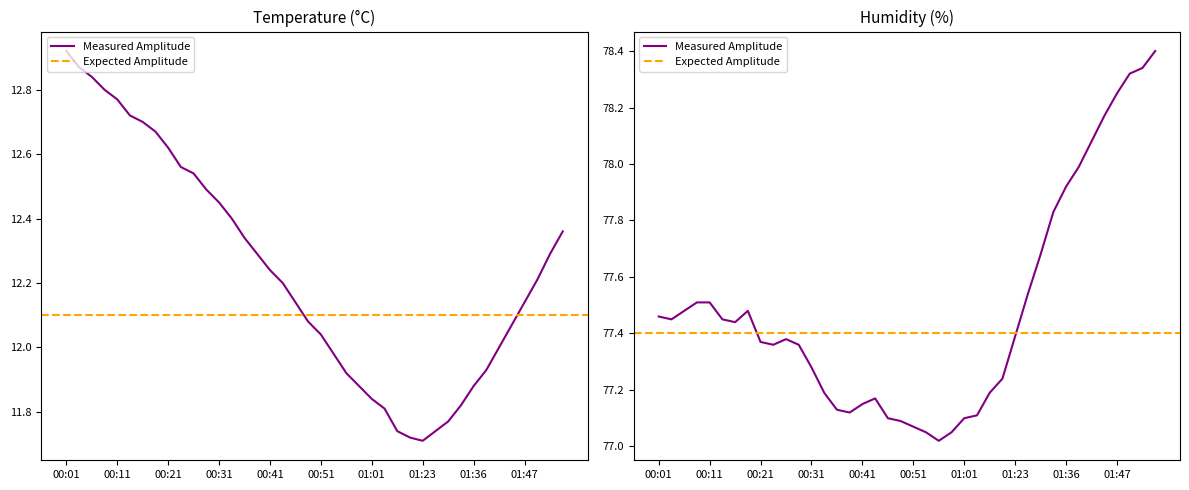

Reading left to right, extract all data points from this chart.

temperature: 12.9	12.9	12.8	12.8	12.8	12.7	12.7	12.7	12.6	12.6	12.5	12.5	12.4	12.4	12.3	12.3	12.2	12.2	12.1	12.1	12.0	12.0	11.9	11.9	11.8	11.8	11.7	11.7	11.7	11.7	11.8	11.8	11.9	11.9	12.0	12.1	12.1	12.2	12.3	12.4
humidity: 77.5	77.5	77.5	77.5	77.5	77.5	77.4	77.5	77.4	77.4	77.4	77.4	77.3	77.2	77.1	77.1	77.2	77.2	77.1	77.1	77.1	77.0	77.0	77.0	77.1	77.1	77.2	77.2	77.4	77.5	77.7	77.8	77.9	78.0	78.1	78.2	78.2	78.3	78.3	78.4